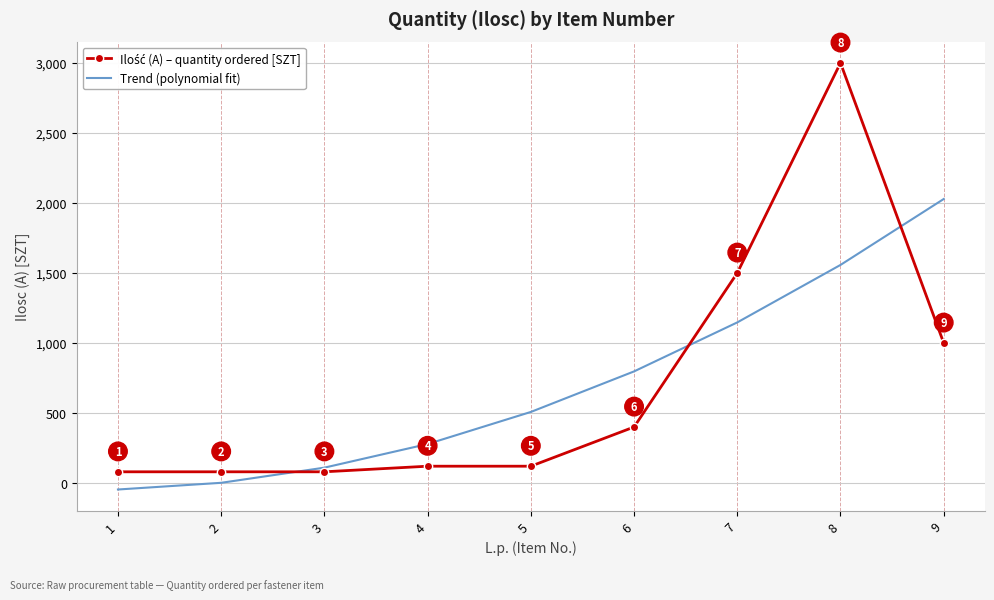

List the labels in order of Trend (polynomial fit) value, largest first.

9, 8, 7, 6, 5, 4, 3, 2, 1